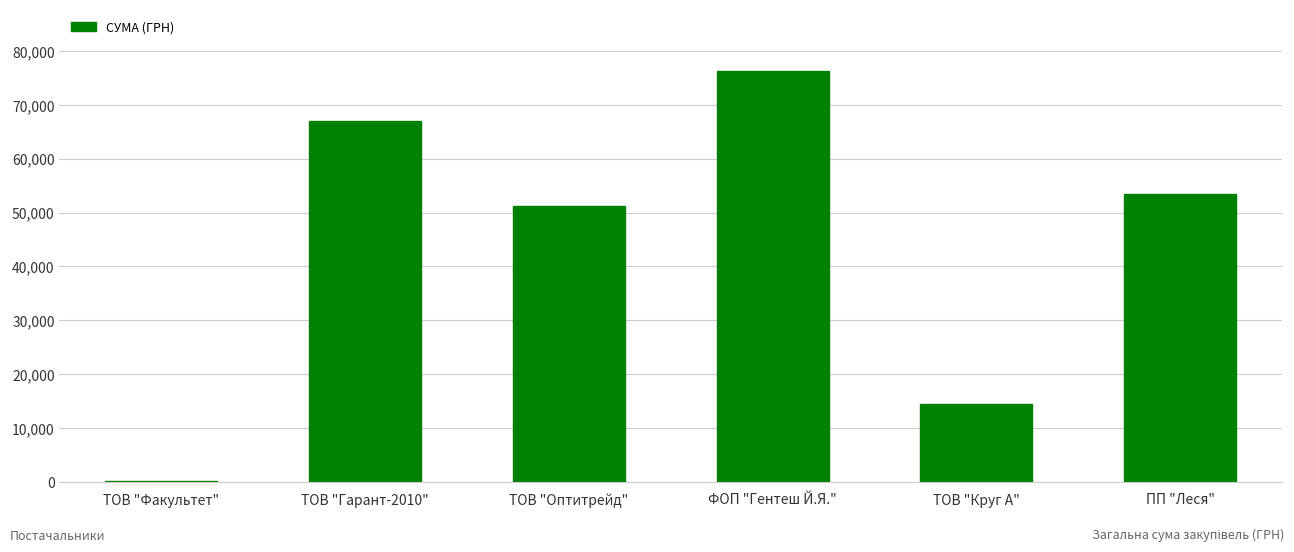

Which category has the highest value across all series?

ФОП "Гентеш Й.Я."